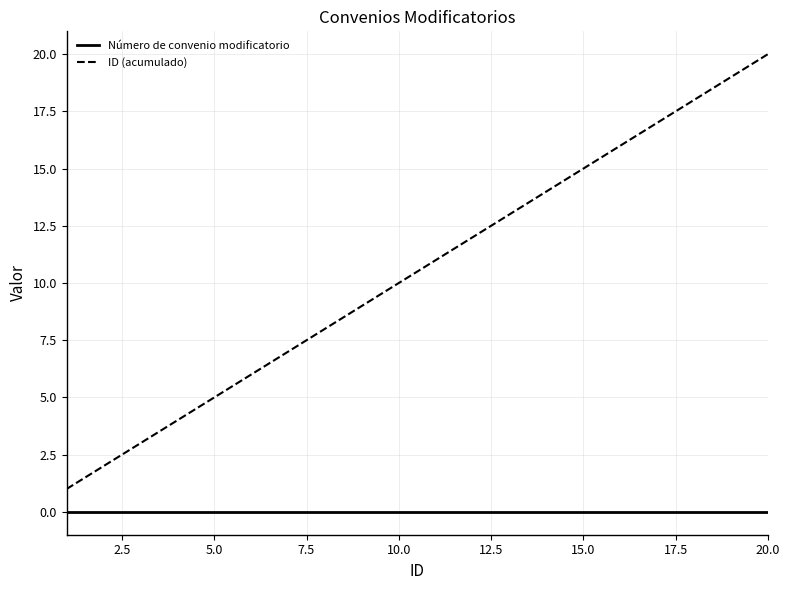

True or false: Número de convenio modificatorio and ID (acumulado) intersect in this chart.

False